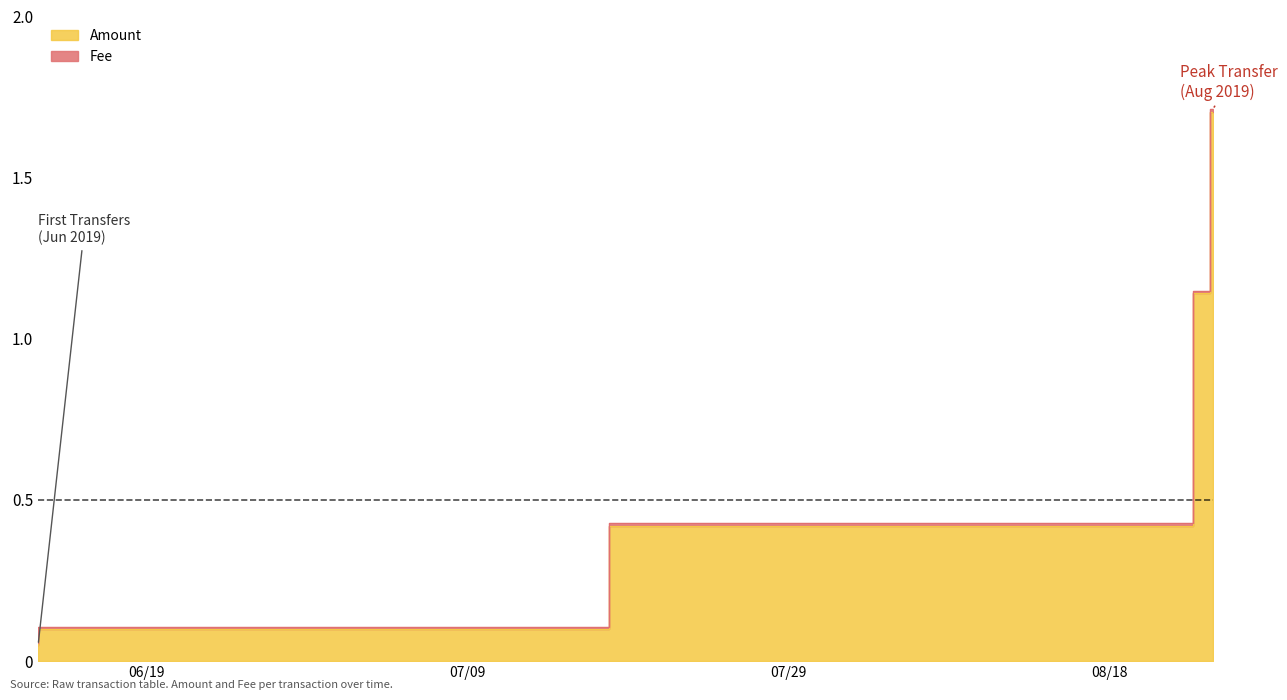

Reading left to right, transcribe all the data shown in this chart.

0.1	0.1	0.4	1.1	1.7